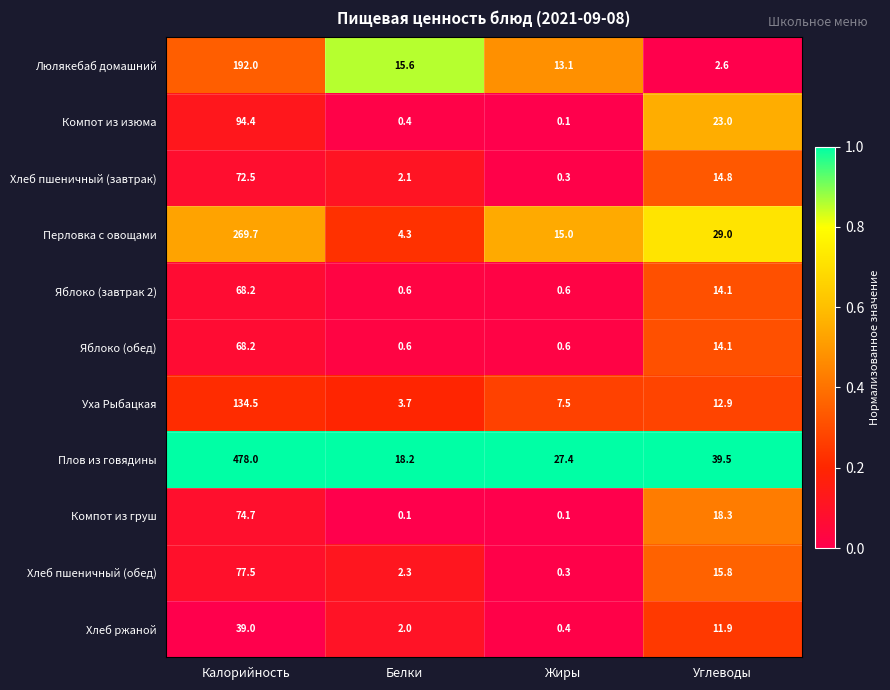

True or false: Люлякебаб домашний has a value of 13.1 at Жиры.

True